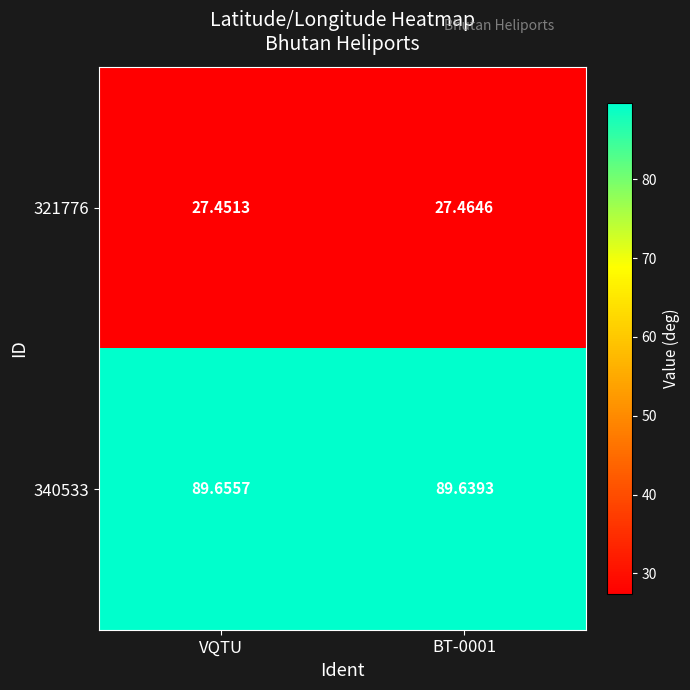

At which label is 321776 closest to 27?

VQTU